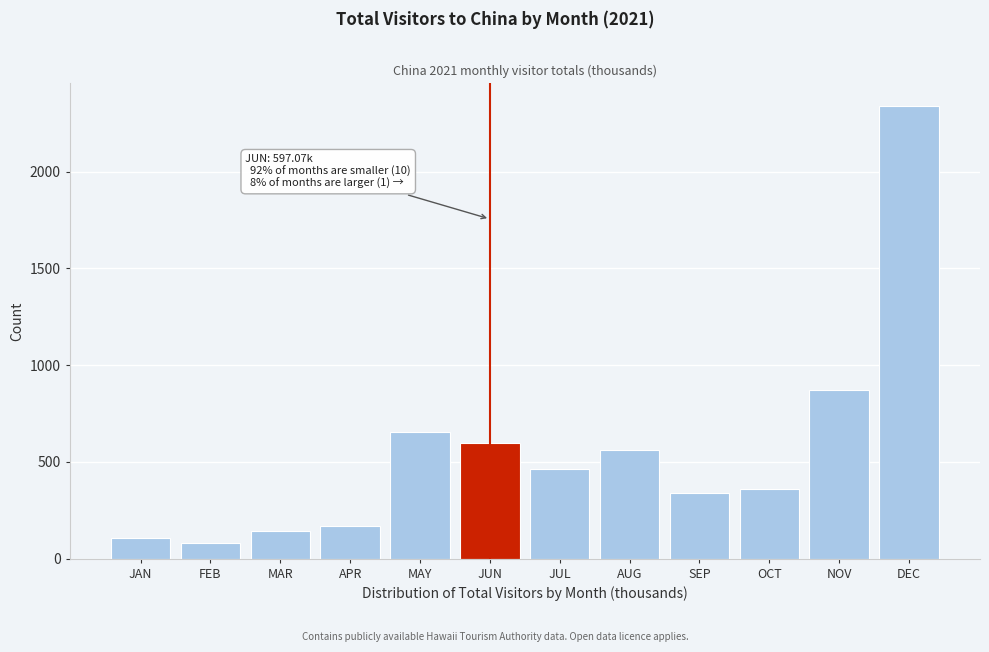

What is the difference between the values at AUG and JUL?

100.5